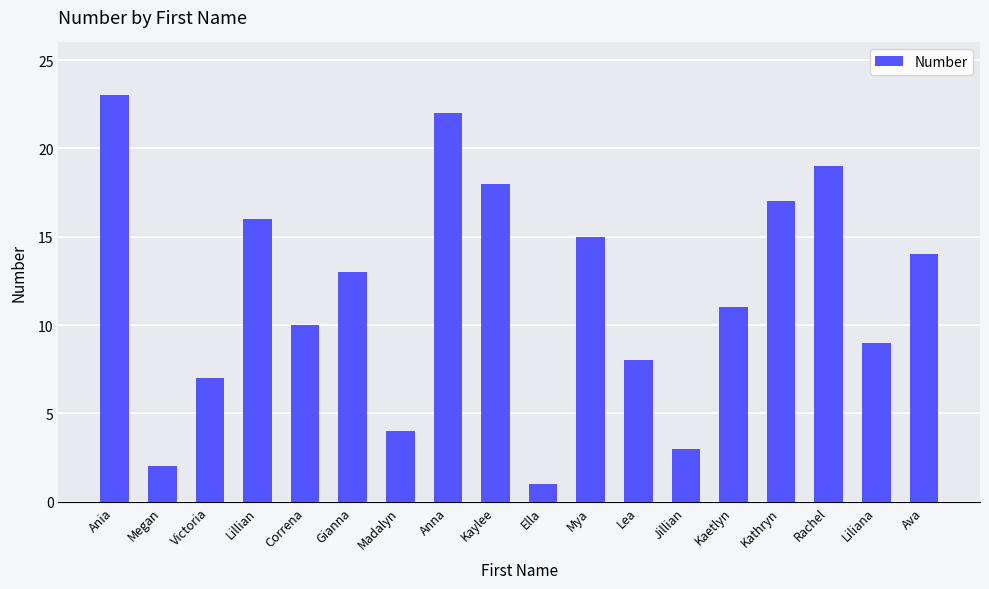

How many series are shown in this chart?

1